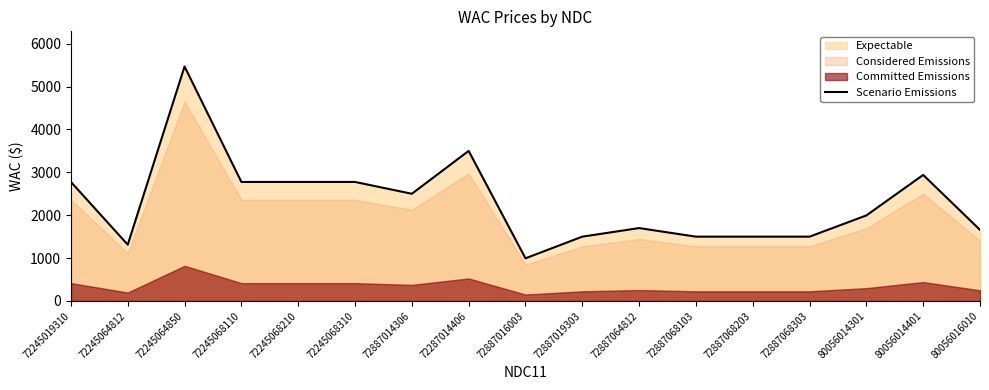

Reading right to left, list all the values displayed in this chart.

80056016010=1658.3	80056014401=2940.0	80056014301=1995.0	72887068303=1500.0	72887068203=1500.0	72887068103=1500.0	72887064812=1700.0	72887019303=1500.0	72887016003=995.0	72287014406=3500.0	72887014306=2500.0	72245068310=2776.0	72245068210=2776.0	72245068110=2776.0	72245064850=5468.8	72245064812=1312.5	72245019310=2776.0